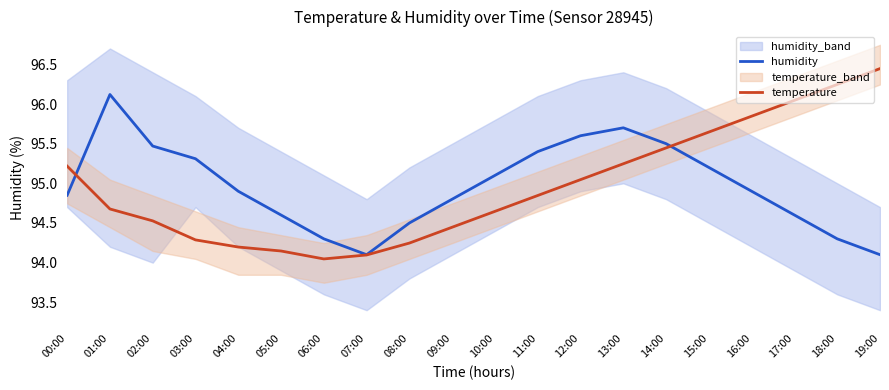

What is the difference between the temperature values at 16:00 and 11:00?

1.0